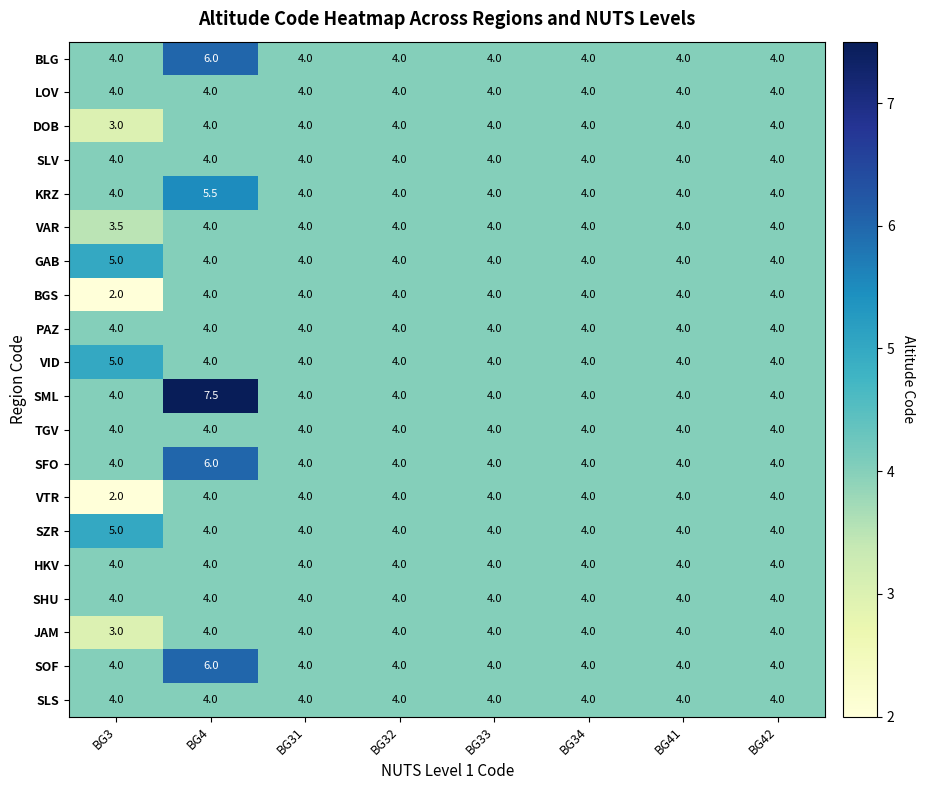

How many distinct data groups are displayed?

20